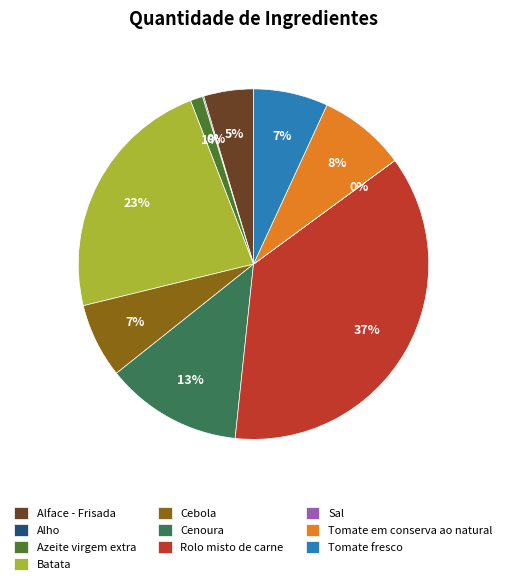

Which has a higher value, Batata or Tomate fresco?

Batata